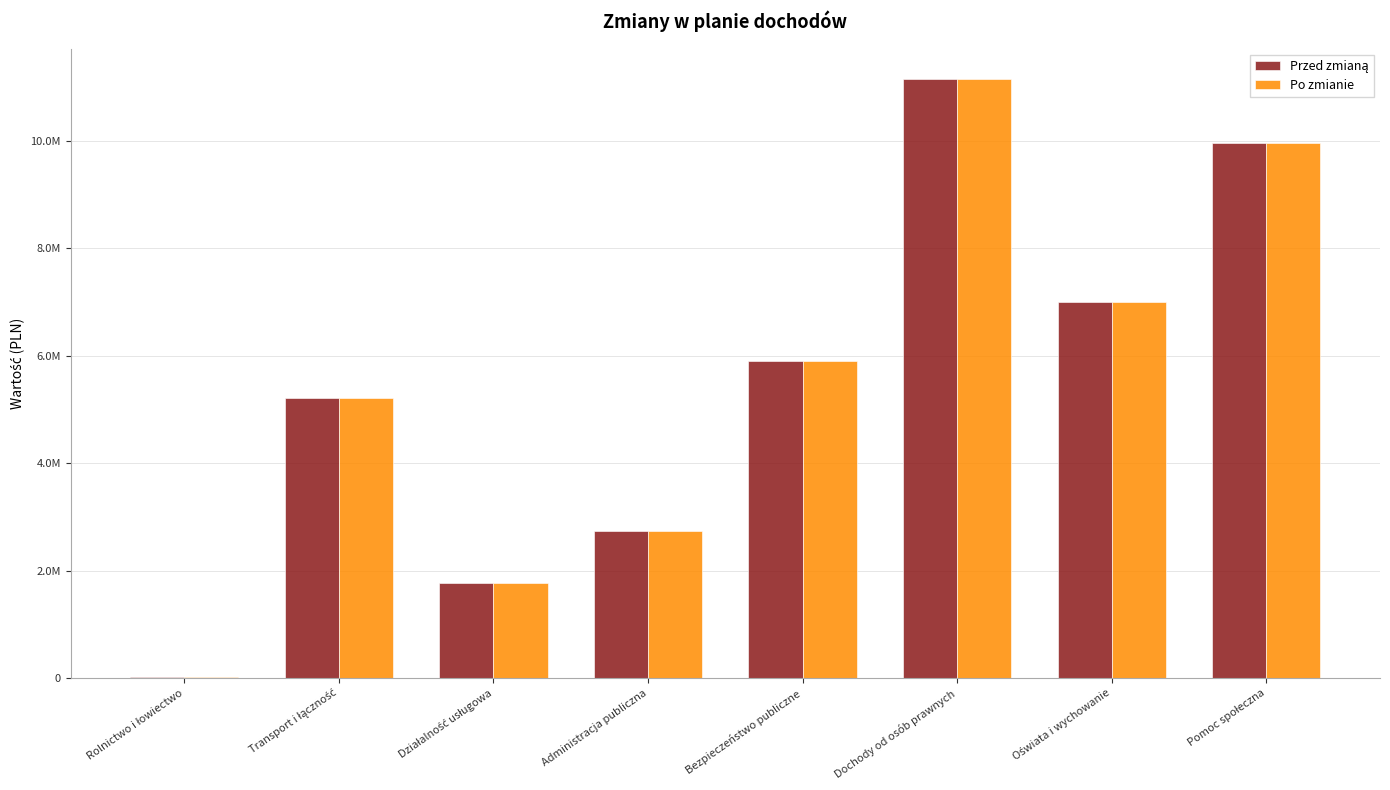

What is the label of the 6th bar from the left?

Dochody od osób prawnych